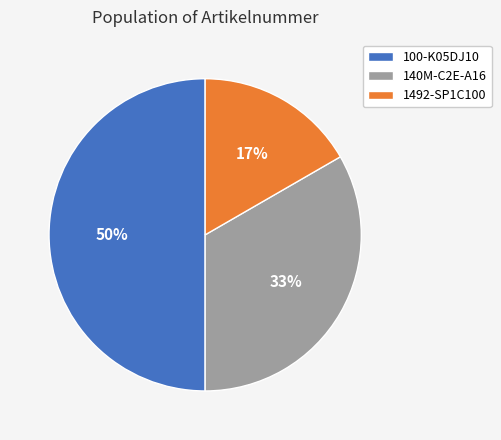

What percentage is the 100-K05DJ10 slice, to the nearest percent?

50%